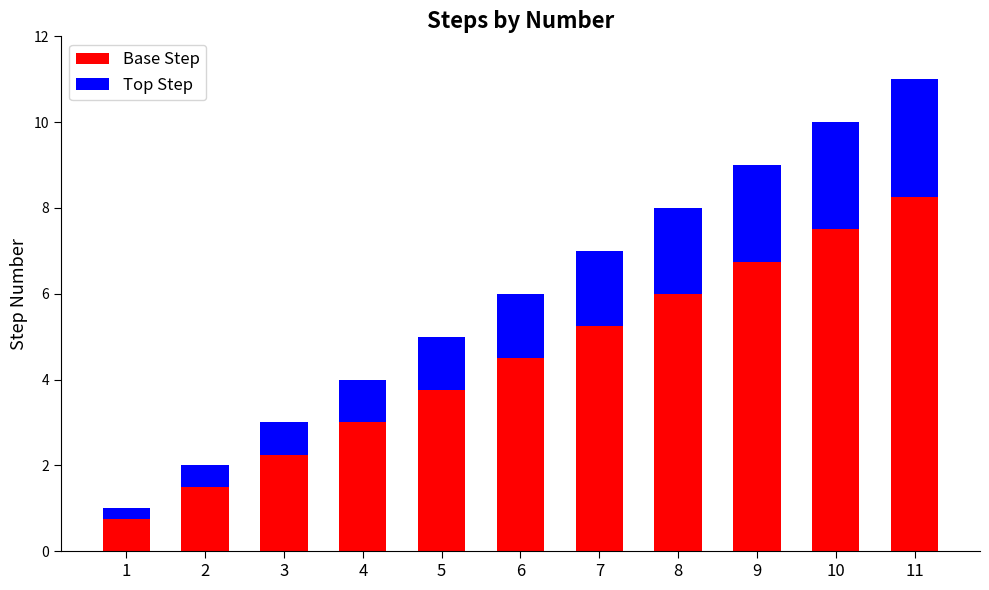

The Base Step series shows 7.8 at 6. True or false?

False